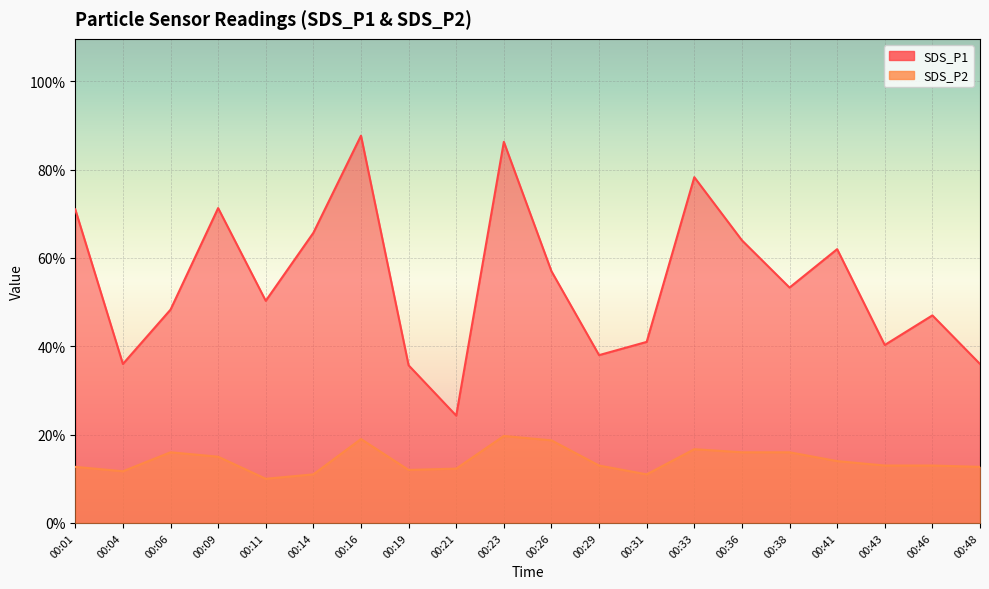

At which label is SDS_P1 closest to 5?

00:11